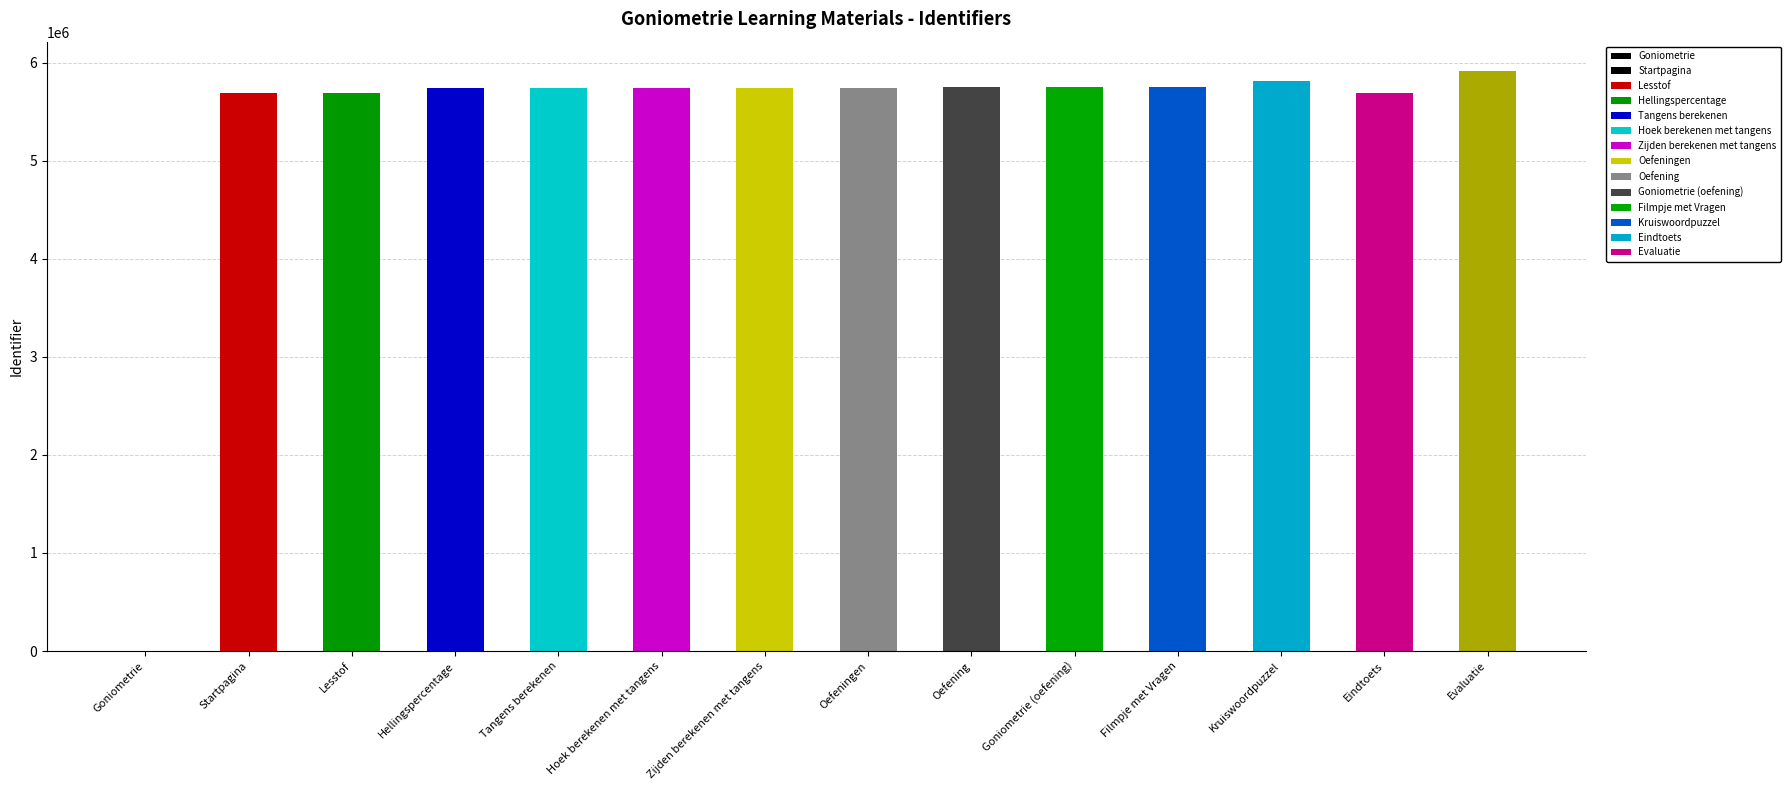

List the labels in order of value, smallest first.

Goniometrie, Startpagina, Lesstof, Eindtoets, Hoek berekenen met tangens, Tangens berekenen, Hellingspercentage, Zijden berekenen met tangens, Oefeningen, Goniometrie (oefening), Filmpje met Vragen, Oefening, Kruiswoordpuzzel, Evaluatie